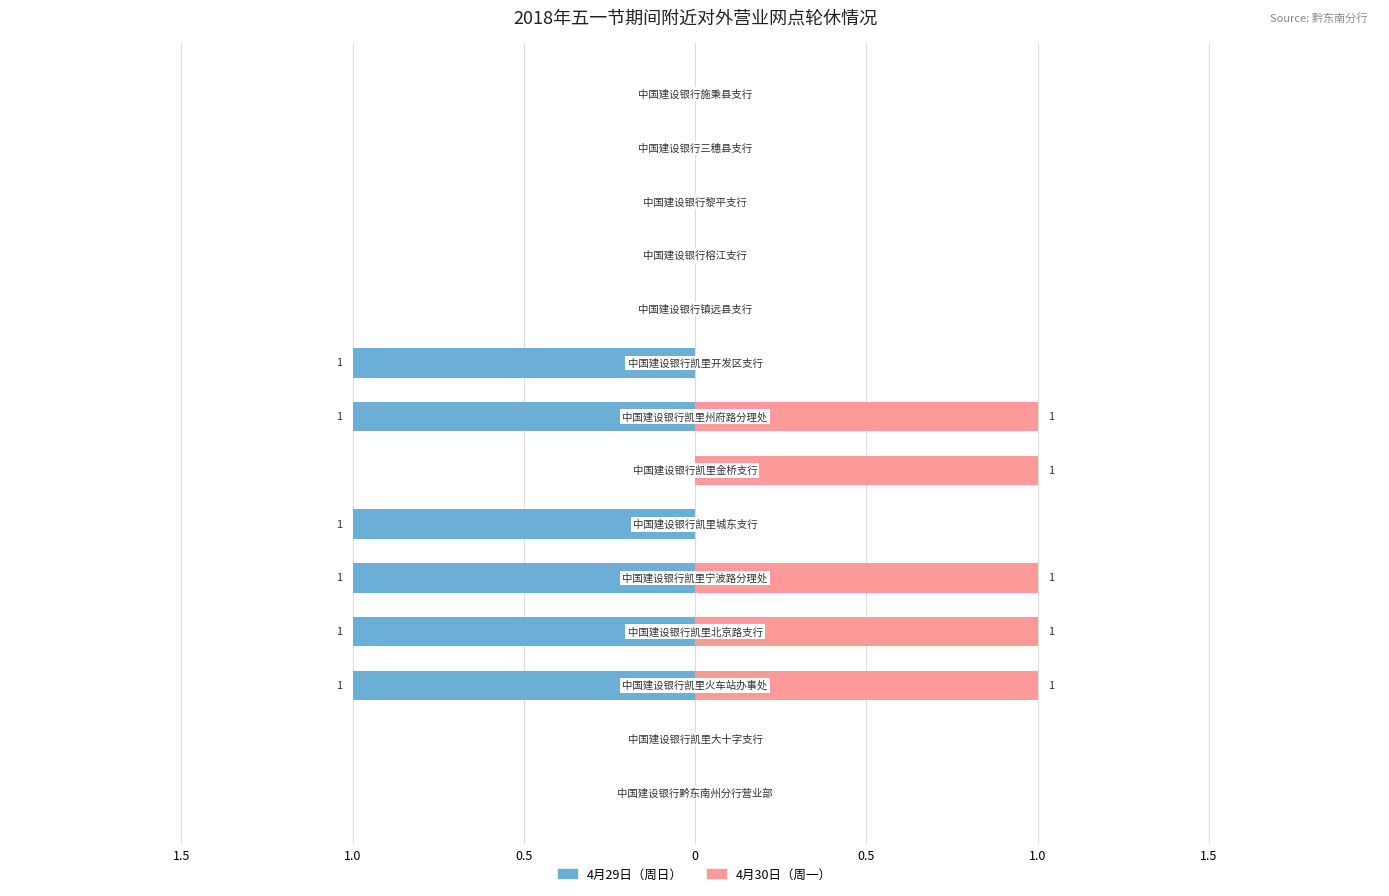

The value of 4月30日（周一） at 11 is 0. True or false?

True